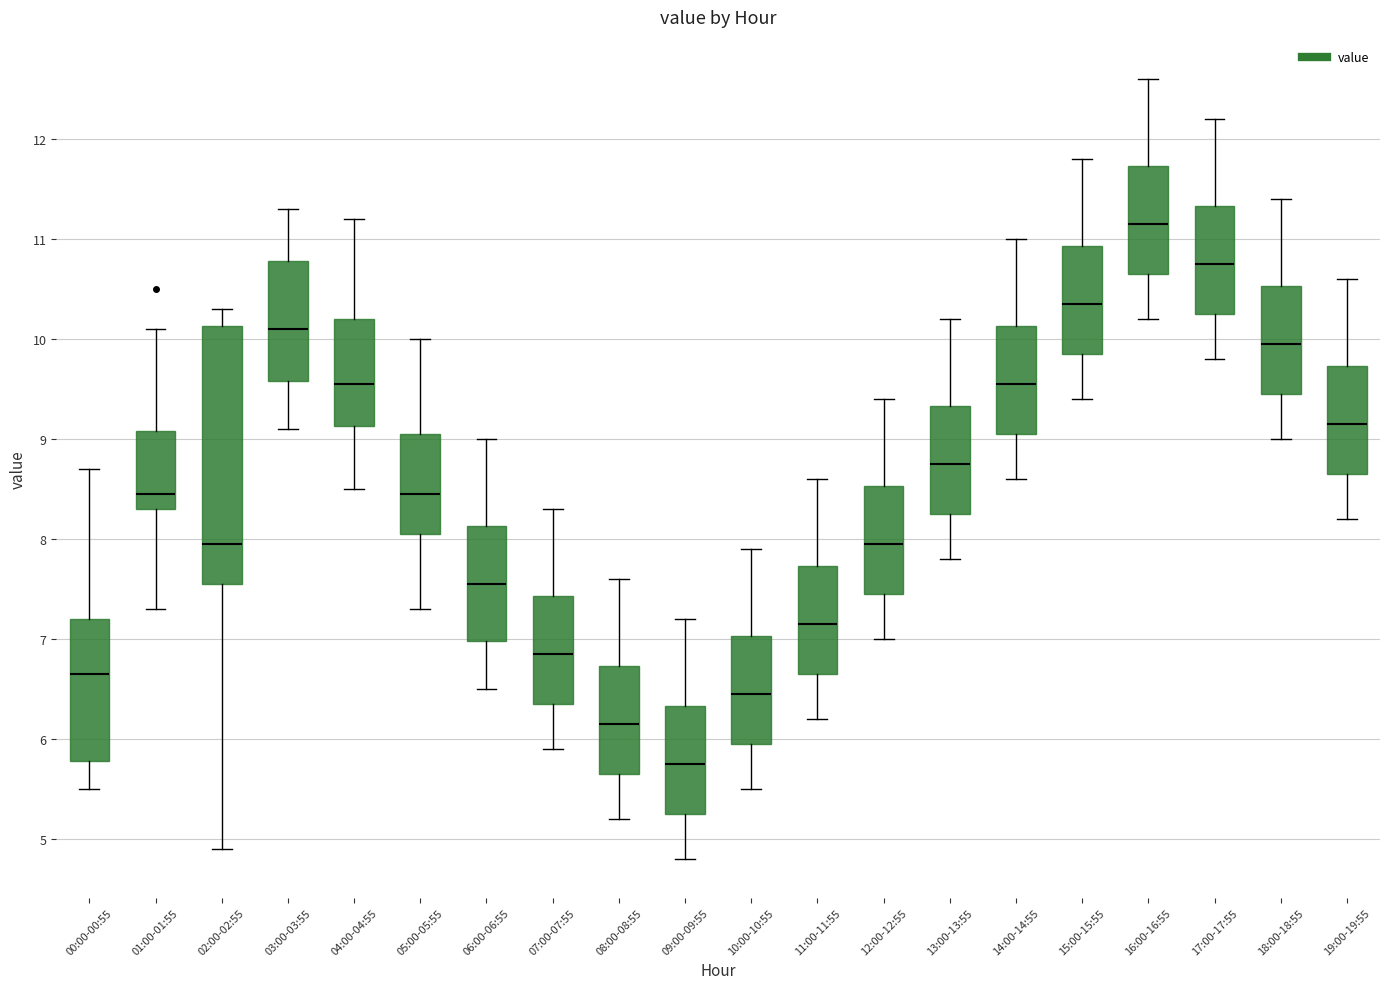

Reading left to right, read every box against the y-axis: the position of its median line, the range the box covers, and the ends of its whiskers. The values are not printed on the chart, so give them approximately, as read against the axis.

00:00-00:55: median 6.7, box 5.8 to 7.2, whiskers 5.5 to 8.7
01:00-01:55: median 8.5, box 8.3 to 9.1, whiskers 7.3 to 10.1
02:00-02:55: median 8.0, box 7.6 to 10.1, whiskers 4.9 to 10.3
03:00-03:55: median 10.1, box 9.6 to 10.8, whiskers 9.1 to 11.3
04:00-04:55: median 9.6, box 9.1 to 10.2, whiskers 8.5 to 11.2
05:00-05:55: median 8.5, box 8.1 to 9.1, whiskers 7.3 to 10.0
06:00-06:55: median 7.6, box 7.0 to 8.1, whiskers 6.5 to 9.0
07:00-07:55: median 6.9, box 6.4 to 7.4, whiskers 5.9 to 8.3
08:00-08:55: median 6.2, box 5.7 to 6.7, whiskers 5.2 to 7.6
09:00-09:55: median 5.8, box 5.3 to 6.3, whiskers 4.8 to 7.2
10:00-10:55: median 6.5, box 6.0 to 7.0, whiskers 5.5 to 7.9
11:00-11:55: median 7.2, box 6.7 to 7.7, whiskers 6.2 to 8.6
12:00-12:55: median 8.0, box 7.5 to 8.5, whiskers 7.0 to 9.4
13:00-13:55: median 8.8, box 8.3 to 9.3, whiskers 7.8 to 10.2
14:00-14:55: median 9.6, box 9.1 to 10.1, whiskers 8.6 to 11.0
15:00-15:55: median 10.4, box 9.9 to 10.9, whiskers 9.4 to 11.8
16:00-16:55: median 11.2, box 10.7 to 11.7, whiskers 10.2 to 12.6
17:00-17:55: median 10.8, box 10.3 to 11.3, whiskers 9.8 to 12.2
18:00-18:55: median 10.0, box 9.5 to 10.5, whiskers 9.0 to 11.4
19:00-19:55: median 9.2, box 8.7 to 9.7, whiskers 8.2 to 10.6